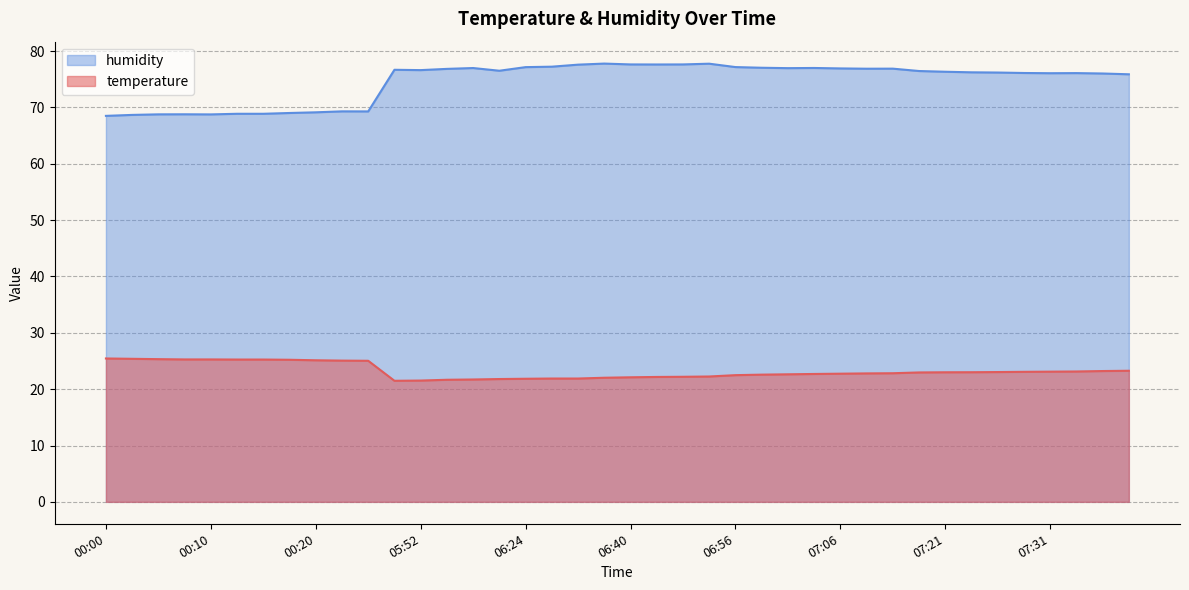

True or false: humidity and temperature cross at least once.

False